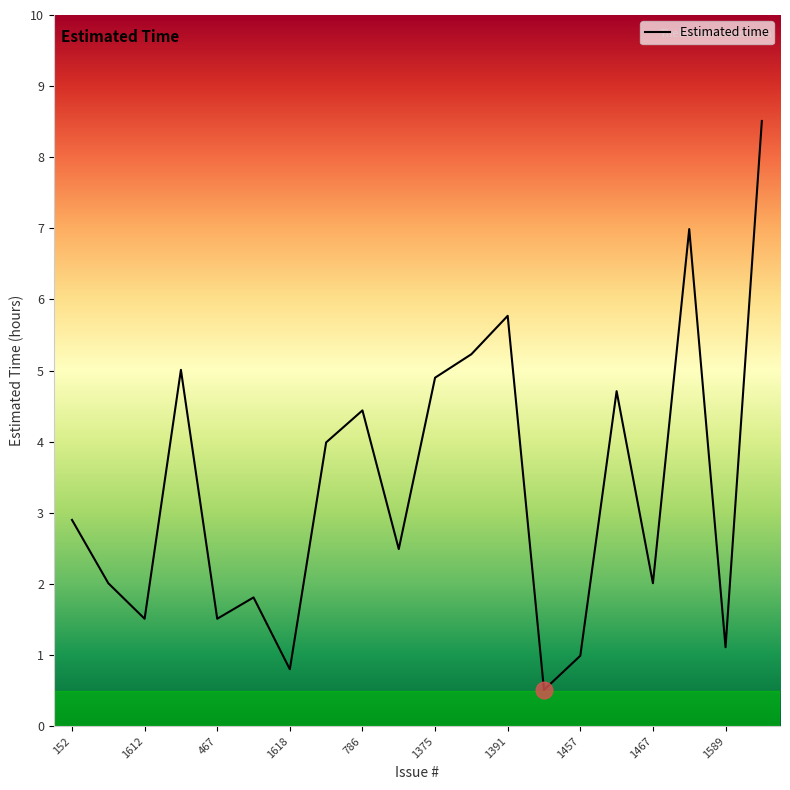

What is the maximum value shown in the chart?

8.5